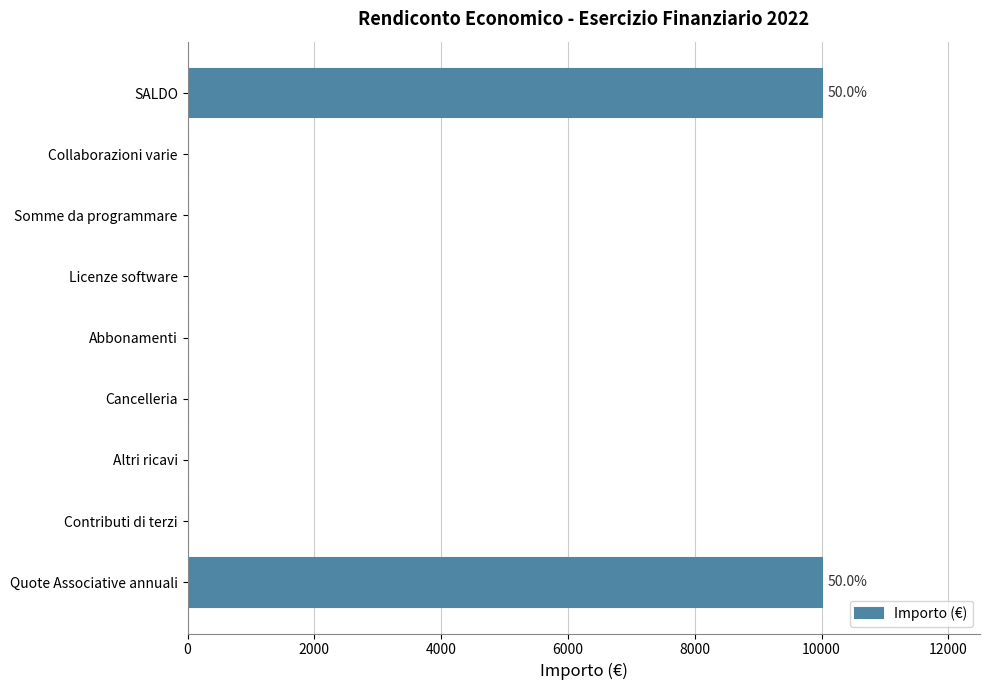

True or false: the data shows 0 at Abbonamenti.

True